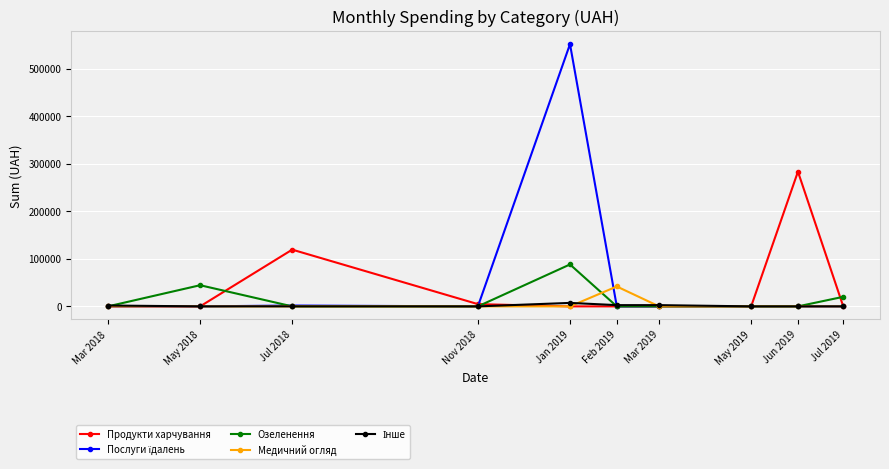

At which category does the chart reach its peak across all series?

Jan 2019